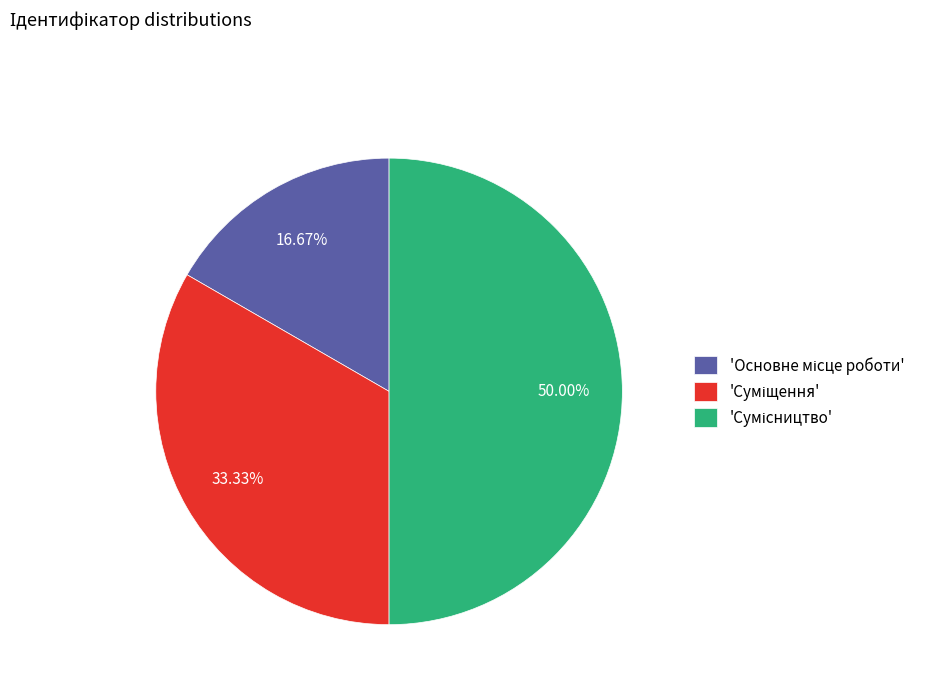

To the nearest percent, what is the difference between the largest and smallest slice percentages?

33%